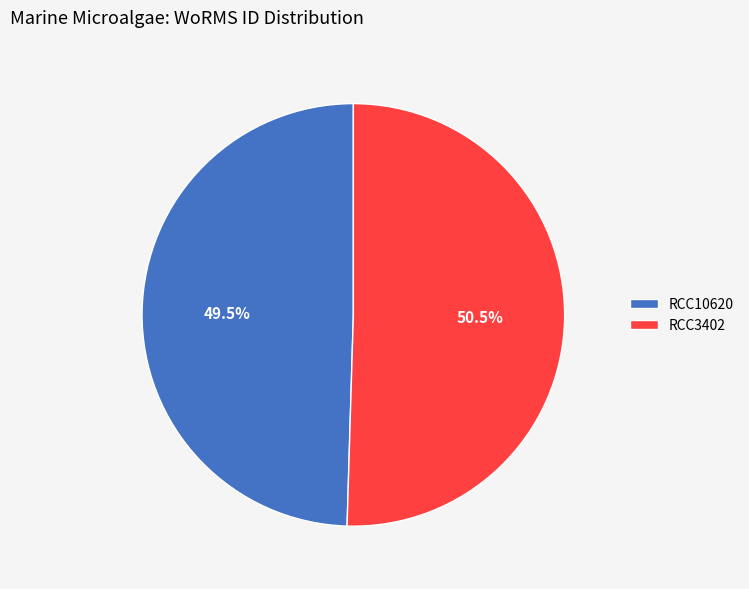

Rank the categories by value from lowest to highest.

RCC10620, RCC3402